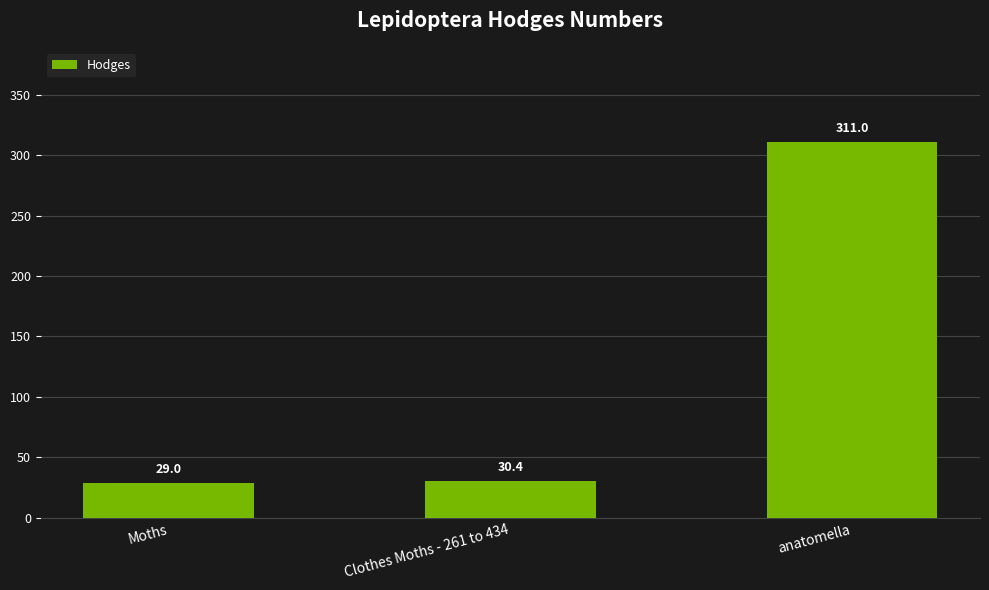

What is the label of the 2nd bar from the left?

Clothes Moths - 261 to 434